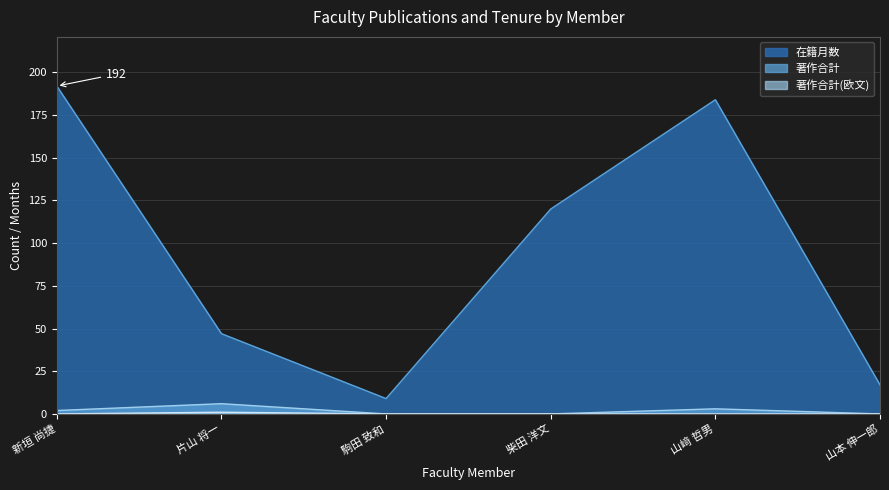

At which category does the chart reach its minimum across all series?

駒田 致和